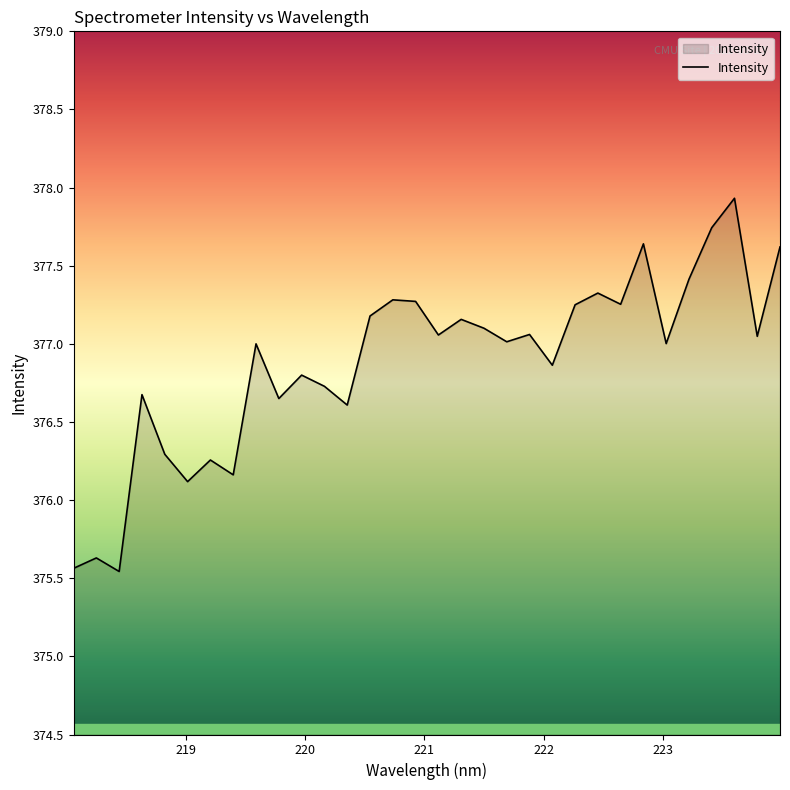

What is the minimum value shown in the chart?

375.5